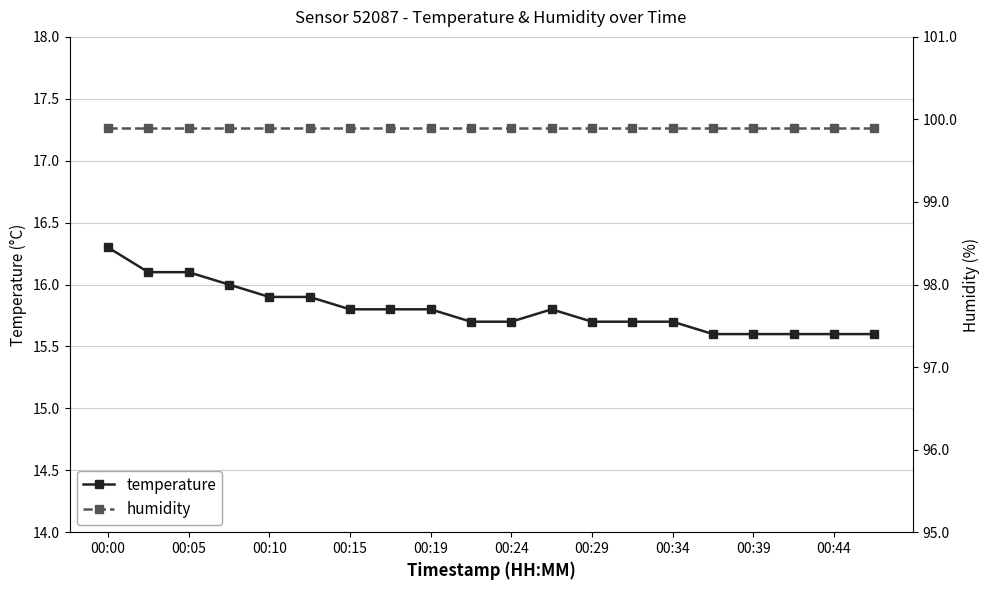

Is this an area chart (filled region under the line)?

No